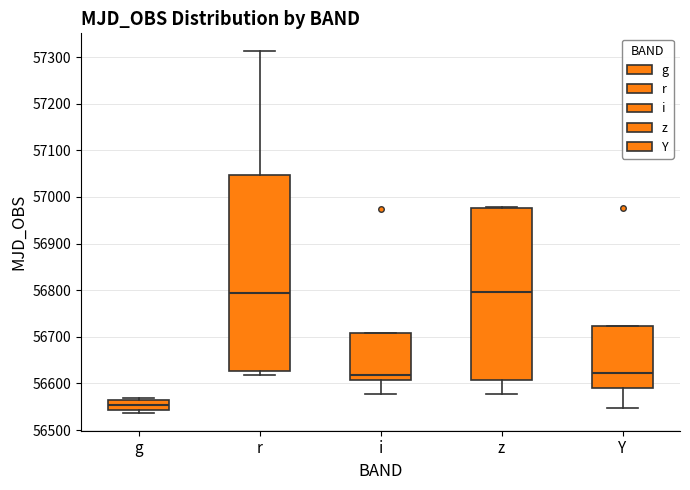

Reading left to right, transcribe this box plot: for each box, give where its median line is, the range the box spans, and where its two whiskers end, as read against the y-axis. The values are not printed on the chart, so give them approximately, as read against the axis.

g: median 56550, box 56540 to 56560, whiskers 56540 (just below the box's lower edge) to 56570
r: median 56790, box 56630 to 57050, whiskers 56620 to 57310
i: median 56620, box 56610 to 56710, whiskers 56580 to 56710
z: median 56800, box 56610 to 56980, whiskers 56580 to 56980
Y: median 56620, box 56590 to 56720, whiskers 56550 to 56720